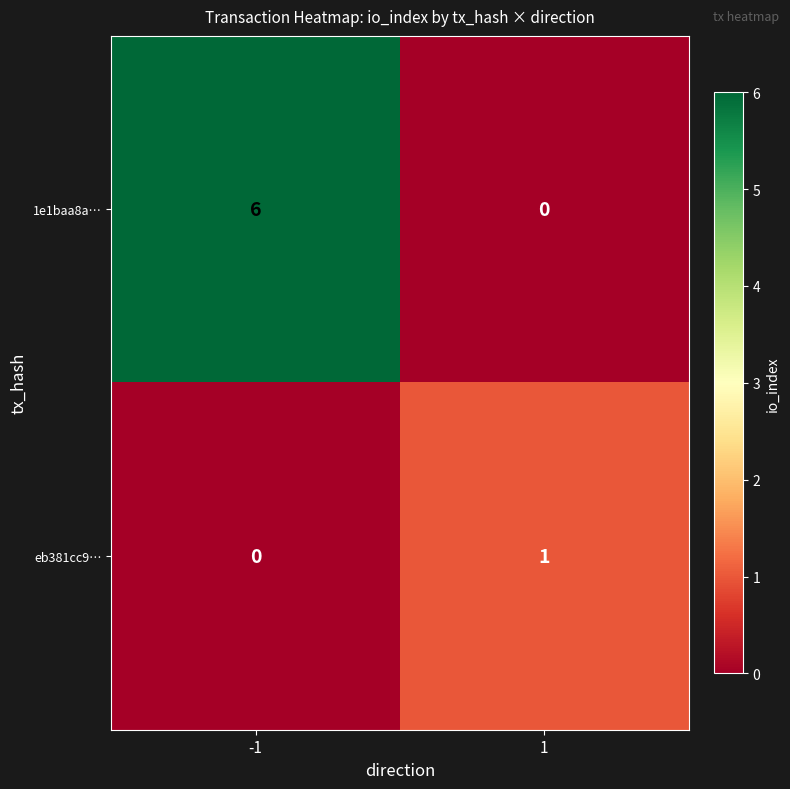

Which series has the widest spread of values?

1e1baa8a…